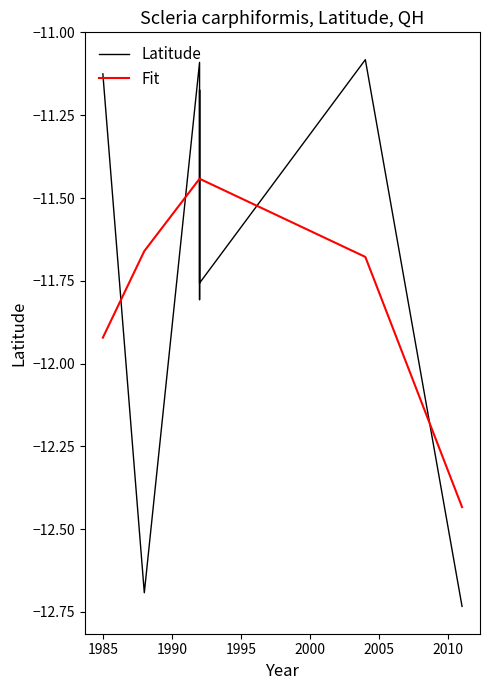

What is the value of the Latitude point at the 3rd from the left?

-11.1